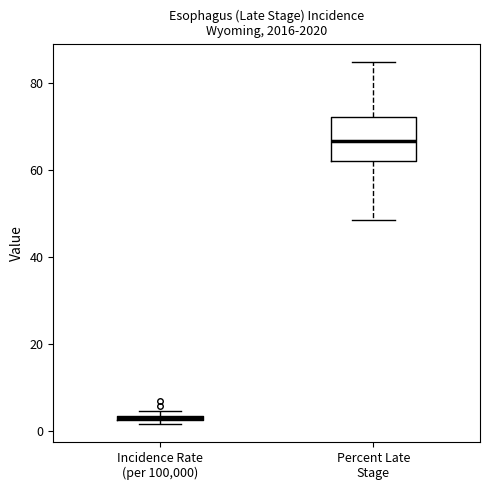

Where is the upper edge of the box for Incidence Rate (per 100,000) on the y-axis? The values are not printed on the chart, so give them approximately, as read against the axis.

4